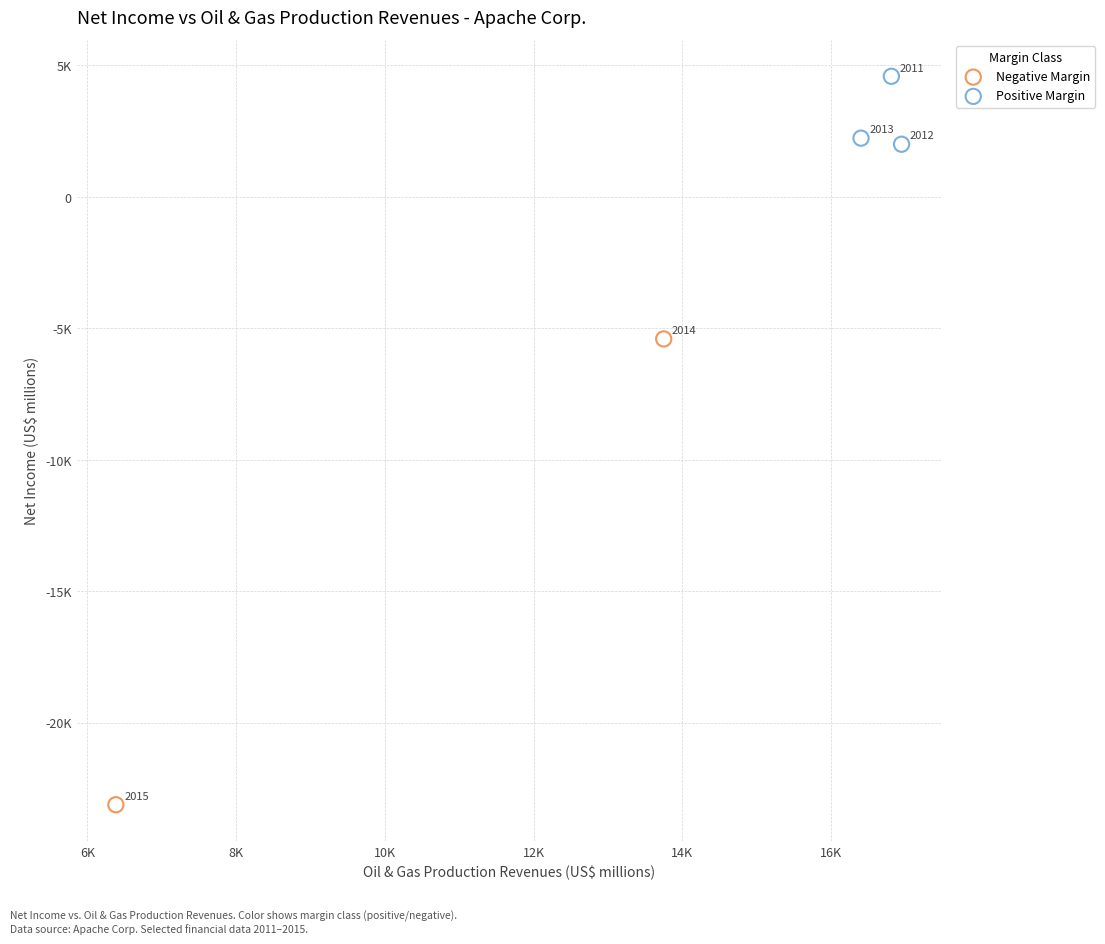

Which series reaches the maximum Y coordinate?

Positive Margin